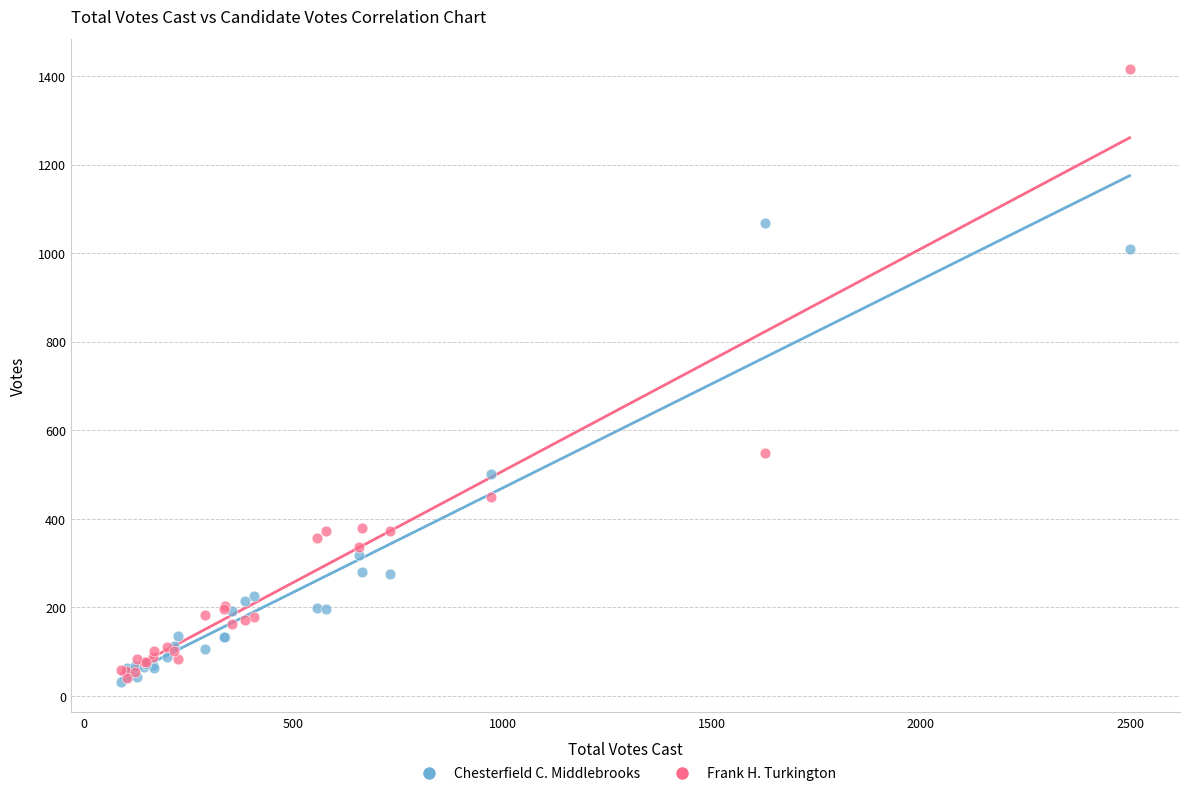

In the Frank H. Turkington series, what Y value is closest to 728?

549